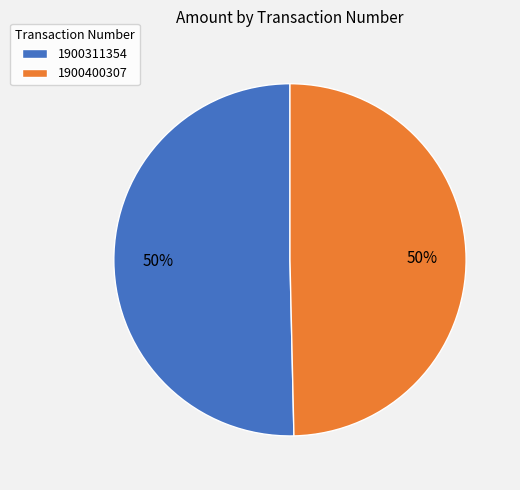

True or false: 1900400307 accounts for 50% of the total.

True